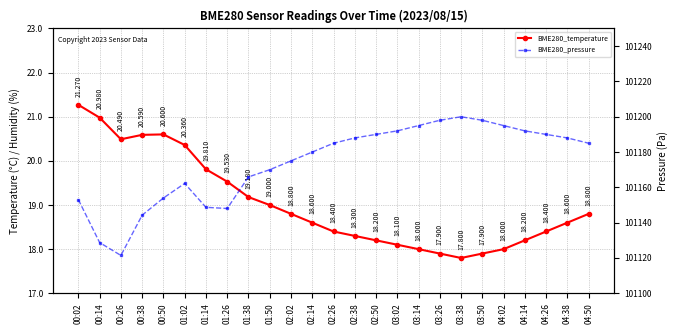

What is the maximum value shown in the chart?

101200.0